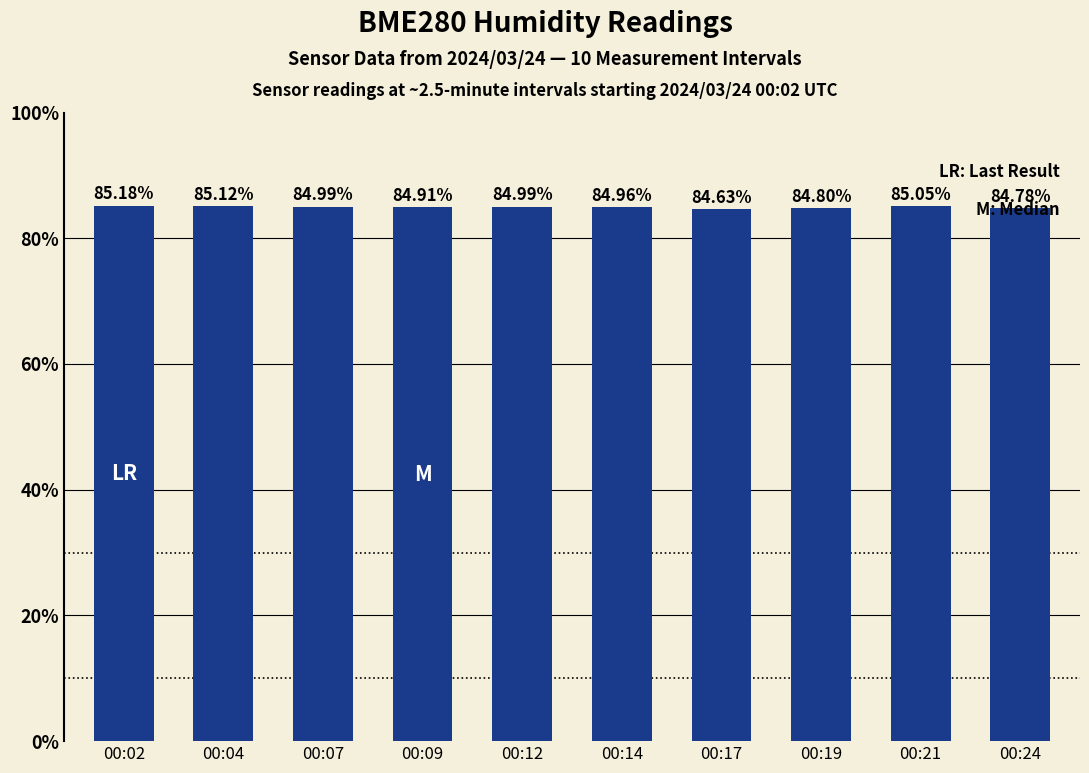

What is the change in value from 00:09 to 00:12?

+0.1